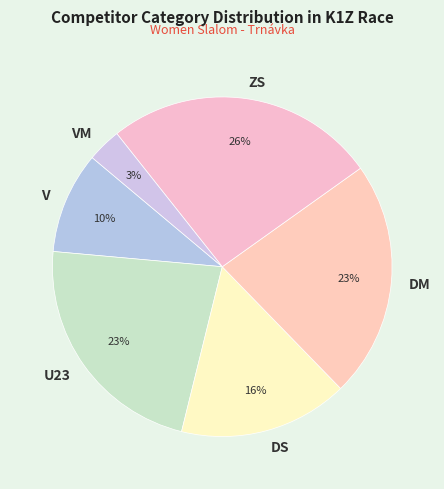

To the nearest percent, what is the difference between the U23 and ZS slice percentages?

3%